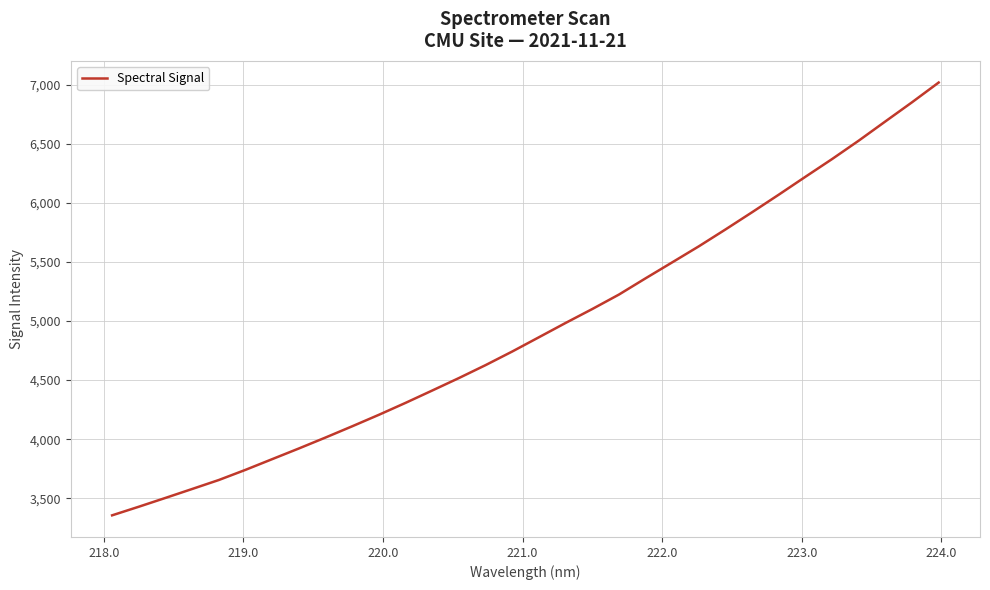

What is the difference between the maximum and minimum values?

3662.2